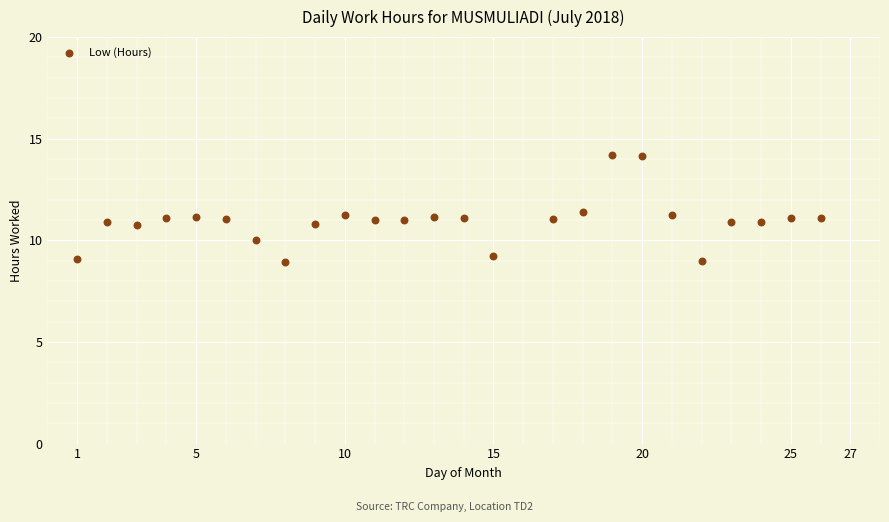

What is the range of X values (max minus min)?

25.0